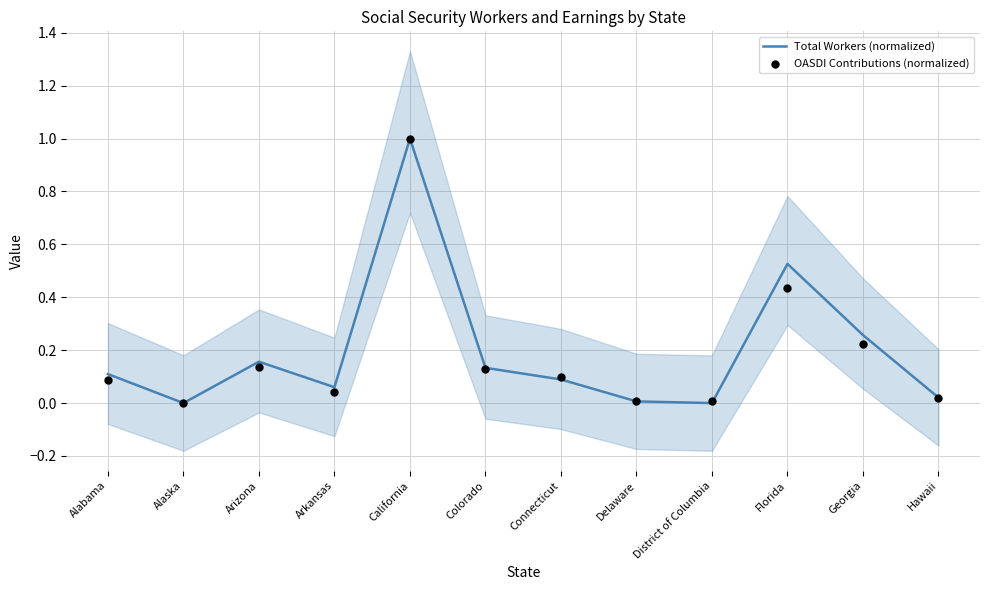

Which series has the largest Y range (max minus min)?

Total Workers (normalized)